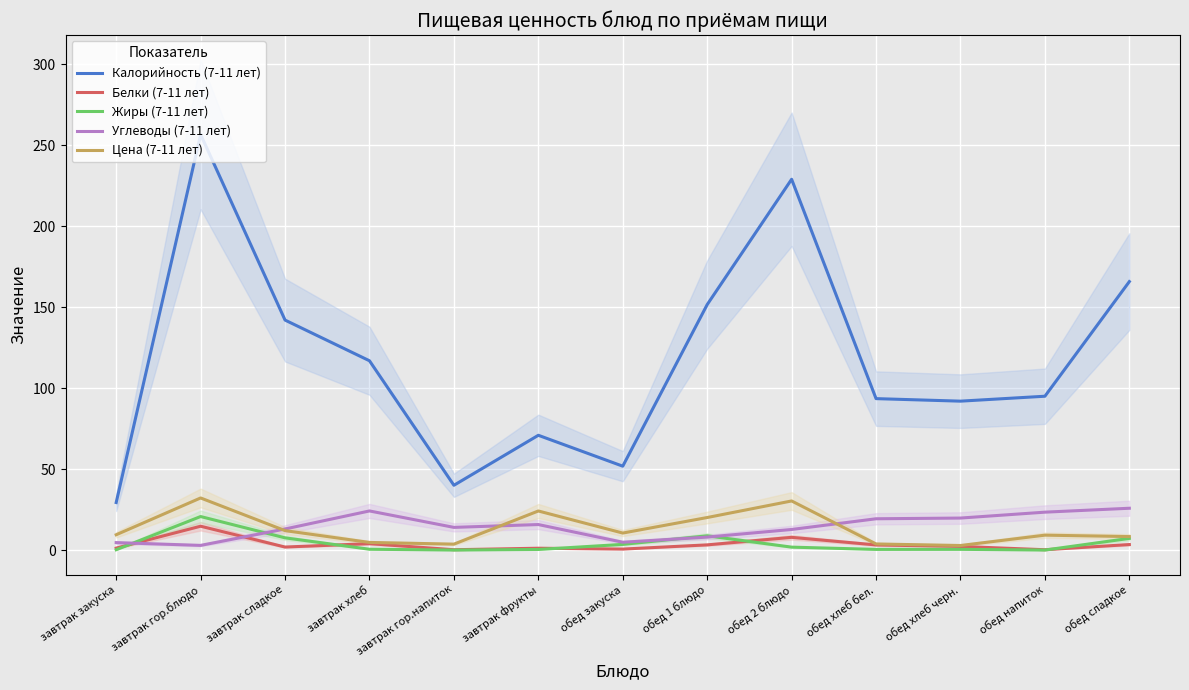

At which label is Калорийность (7-11 лет) closest to 143?

завтрак сладкое